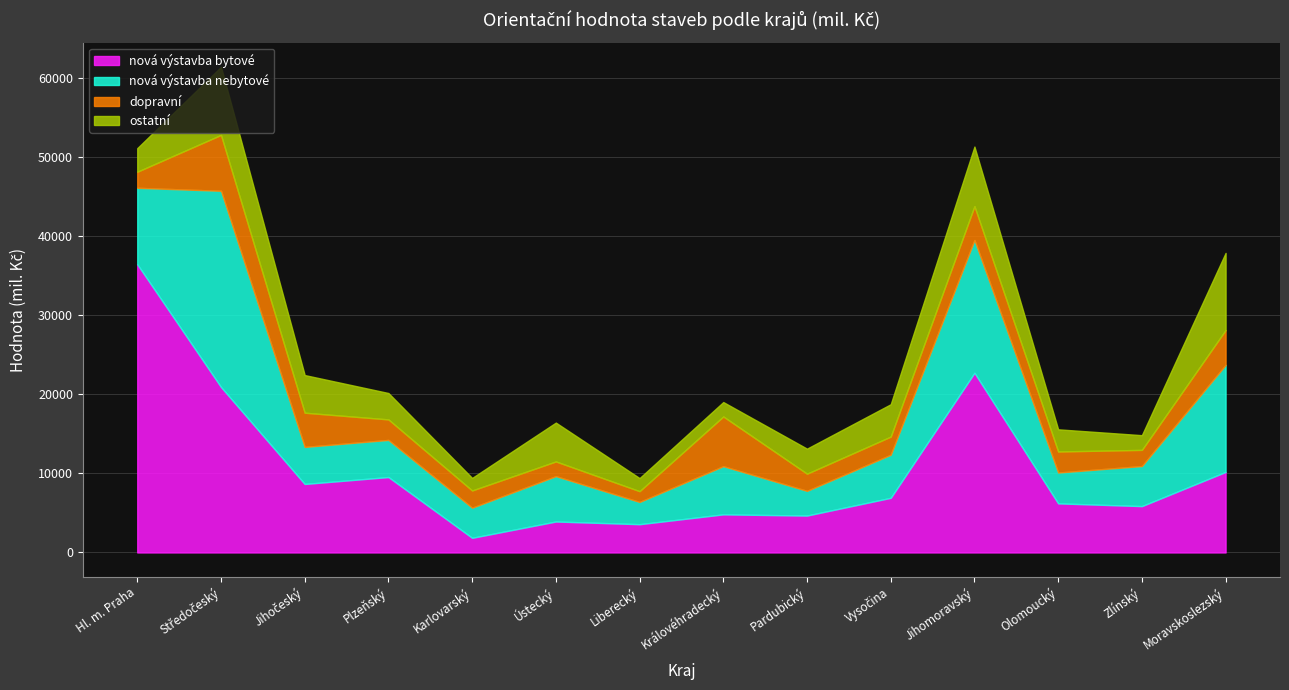

At which category is the sum across all series the highest?

Středočeský